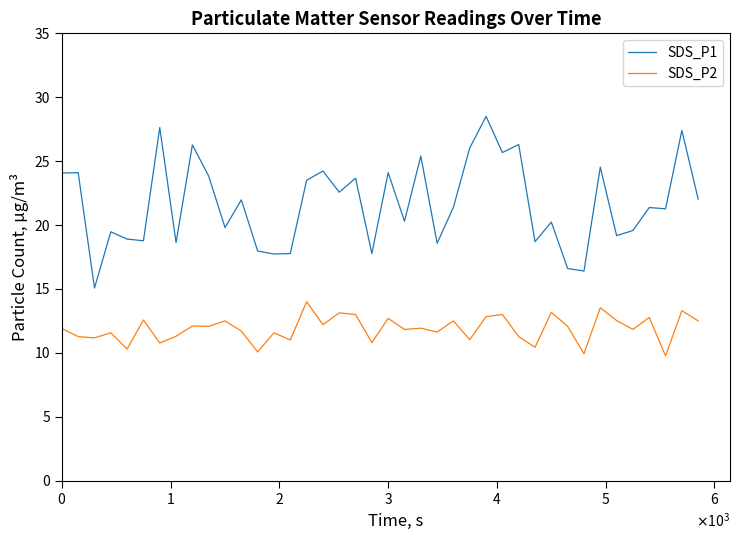

What is the minimum value shown in the chart?

9.8